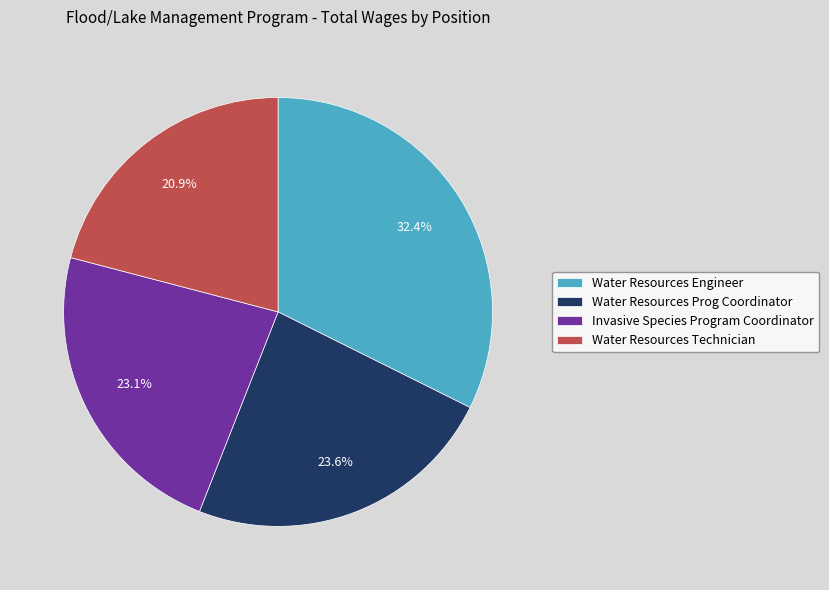

Count the number of slices in the pie.

4